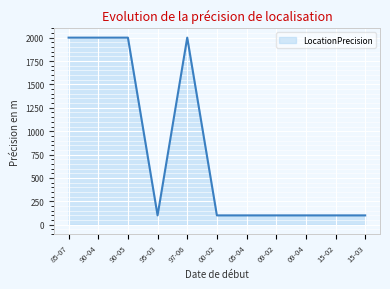

What is the difference between the maximum and second lowest values?

1900